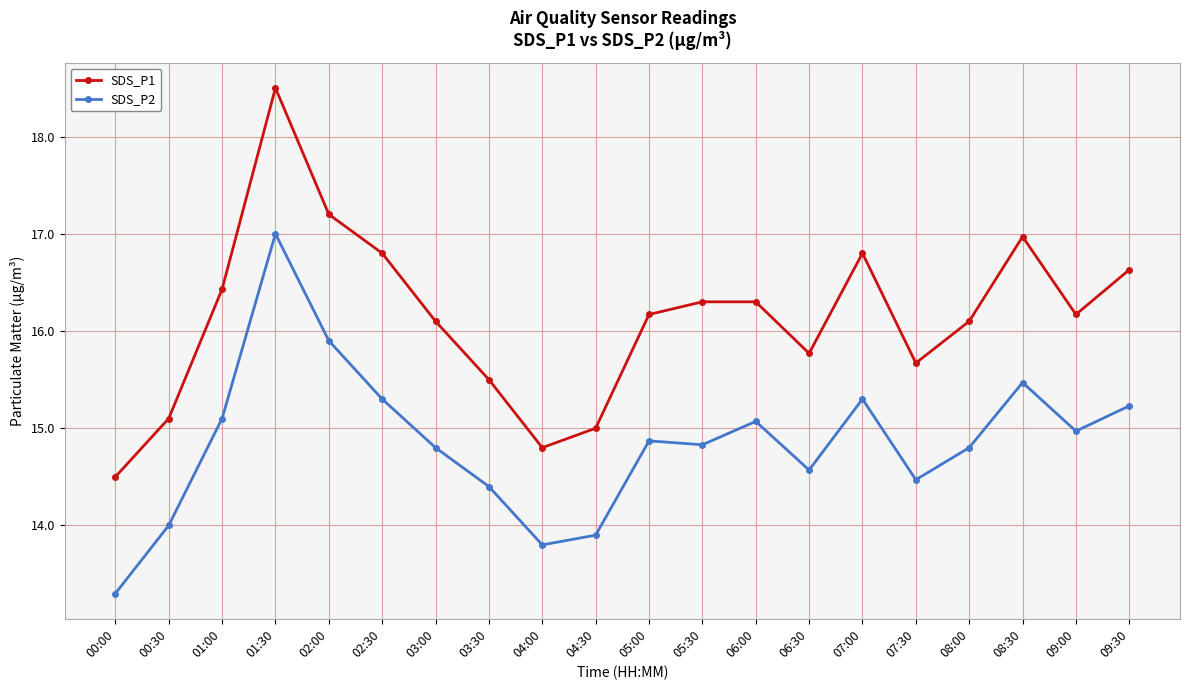

What is the difference between the highest and lowest values at 01:30?

1.5